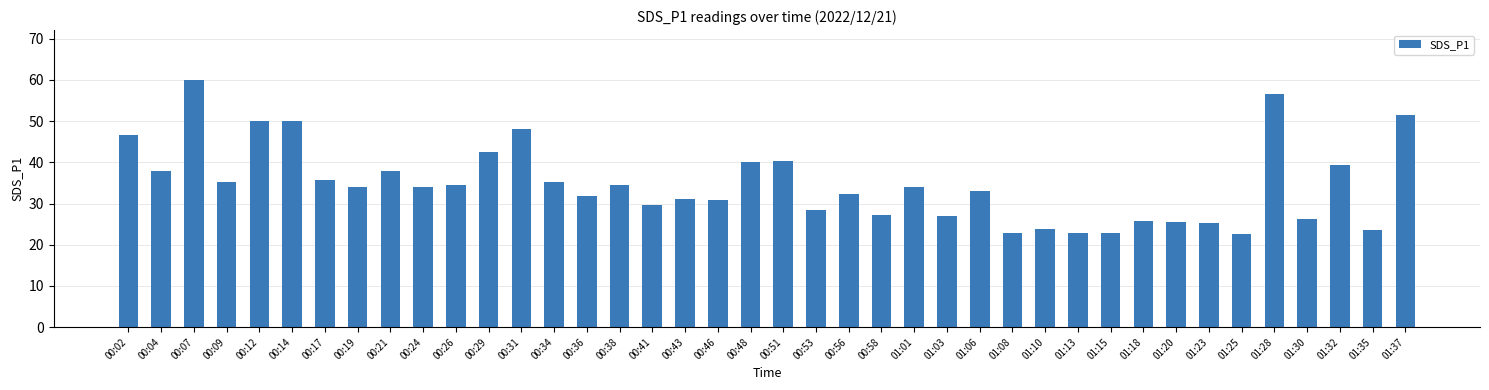

Which has a higher value, 01:30 or 00:19?

00:19